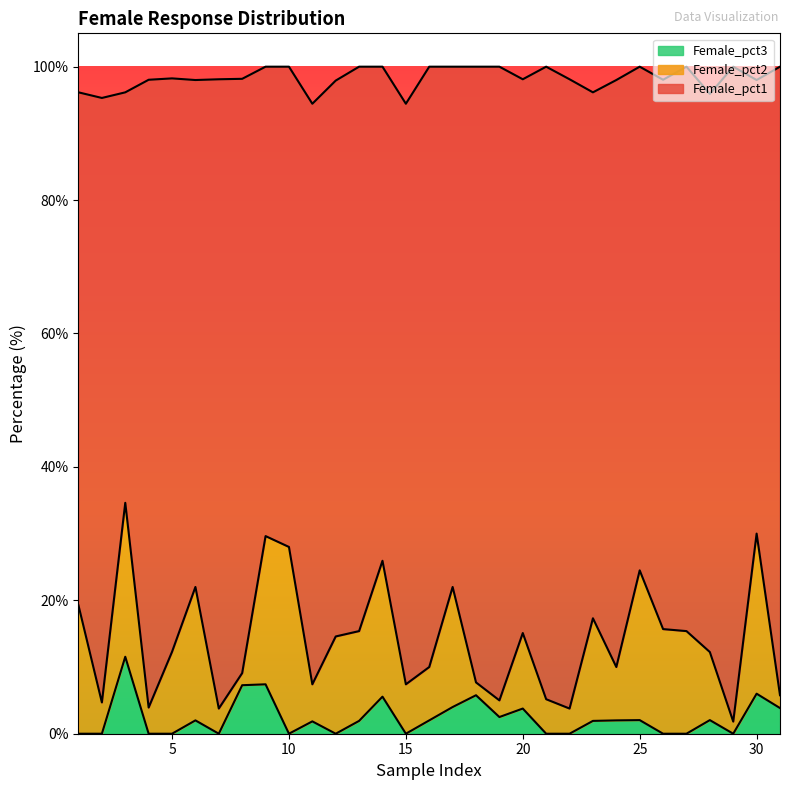

What is the average value of the Female_pct3 series?

2.4